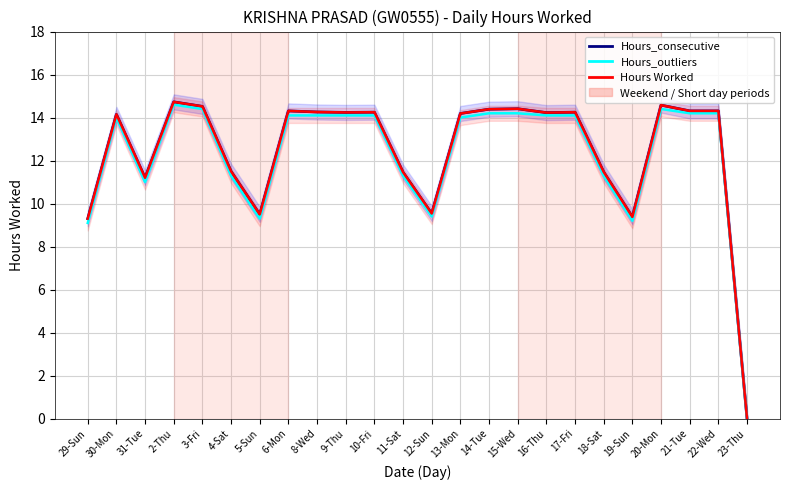

Count the number of categories in the chart.

24